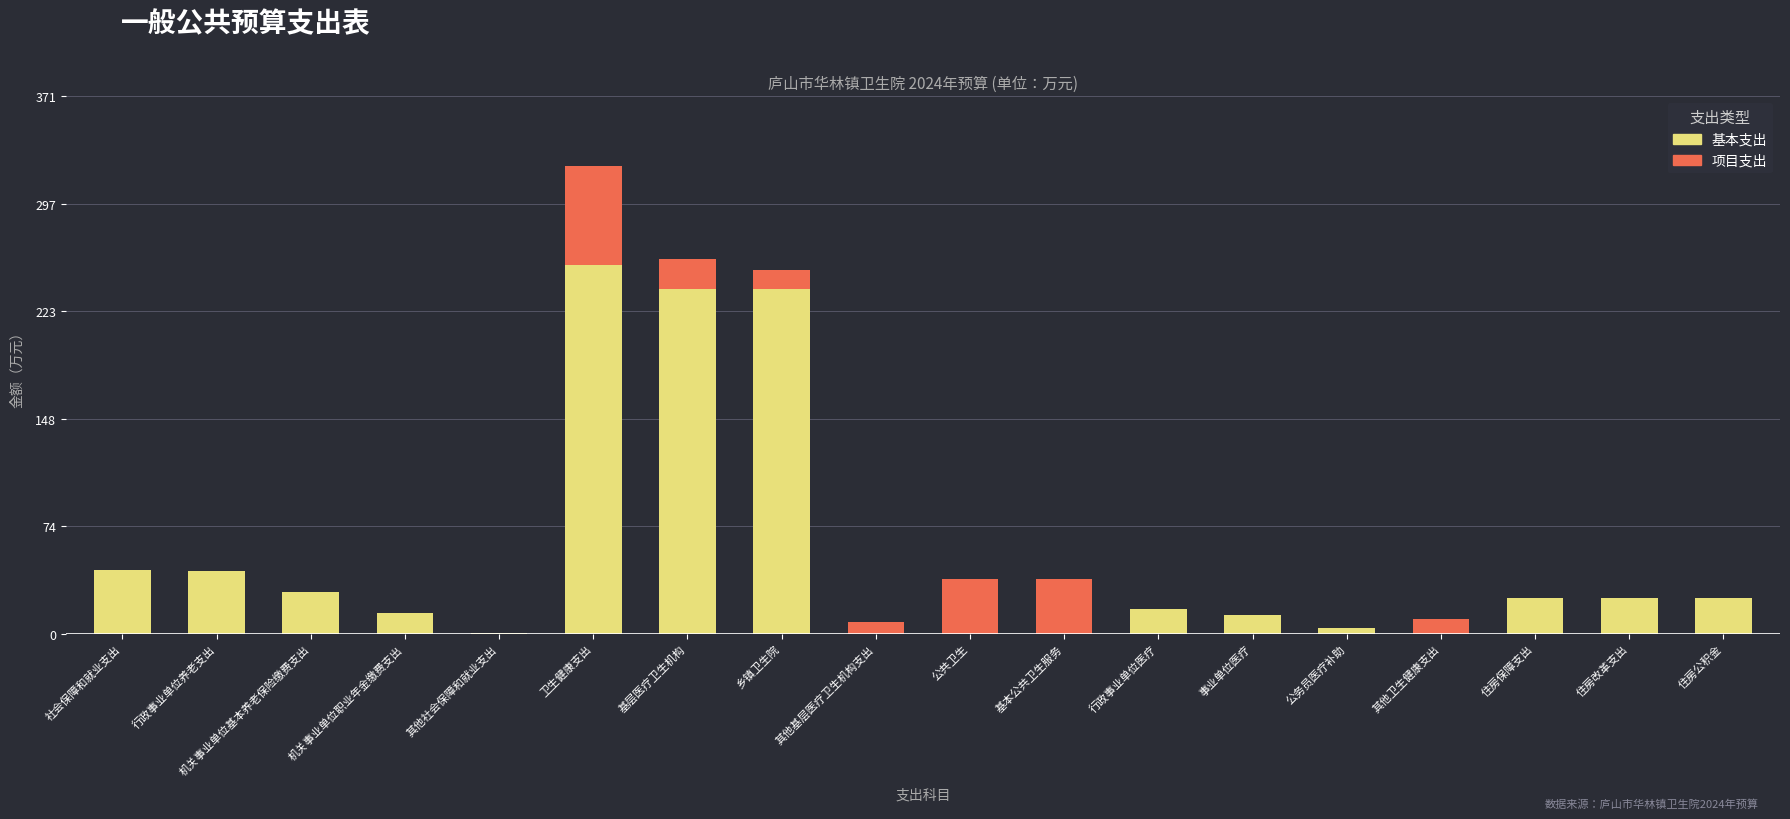

The value of 基本支出 at 事业单位医疗 is 12.9. True or false?

True